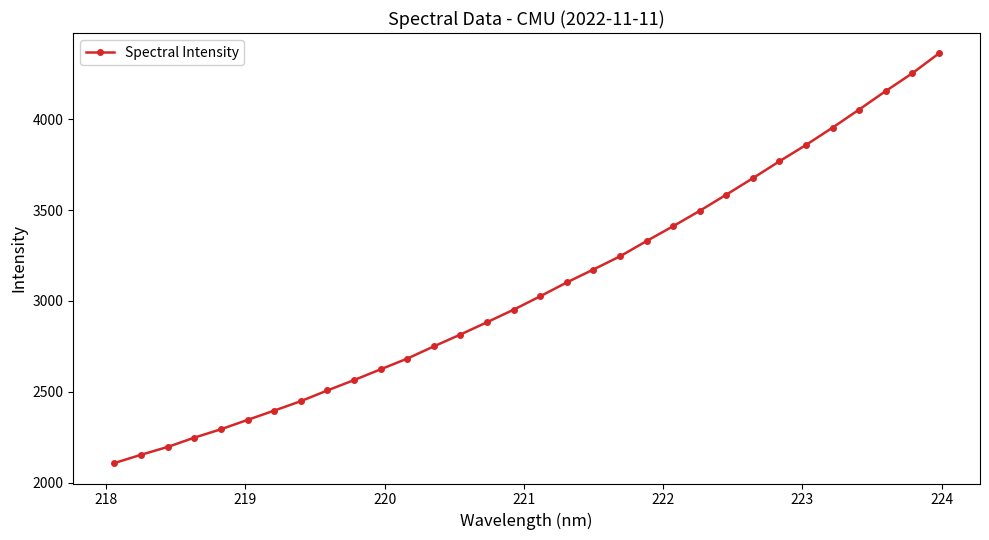

Does the chart display data point markers on the line(s)?

Yes